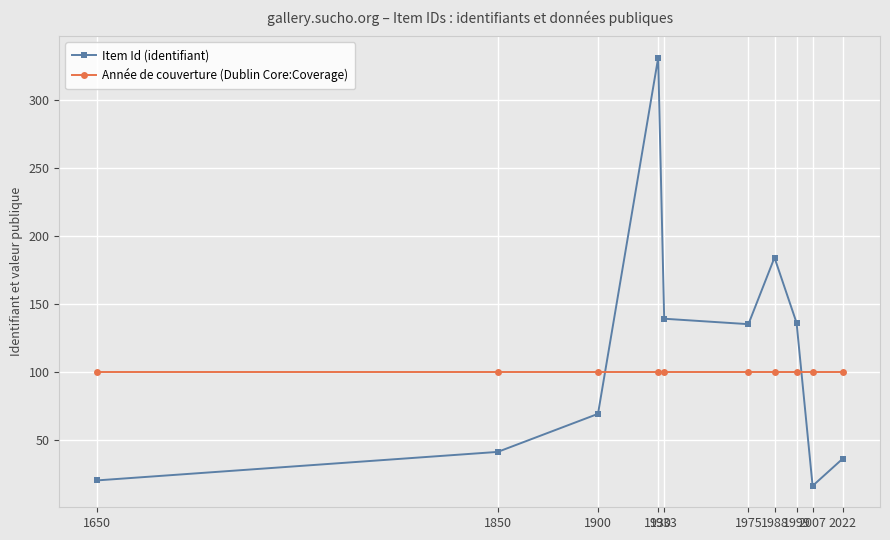

What is the sum of the Item Id (identifiant) values at 2022 and 1975?

171